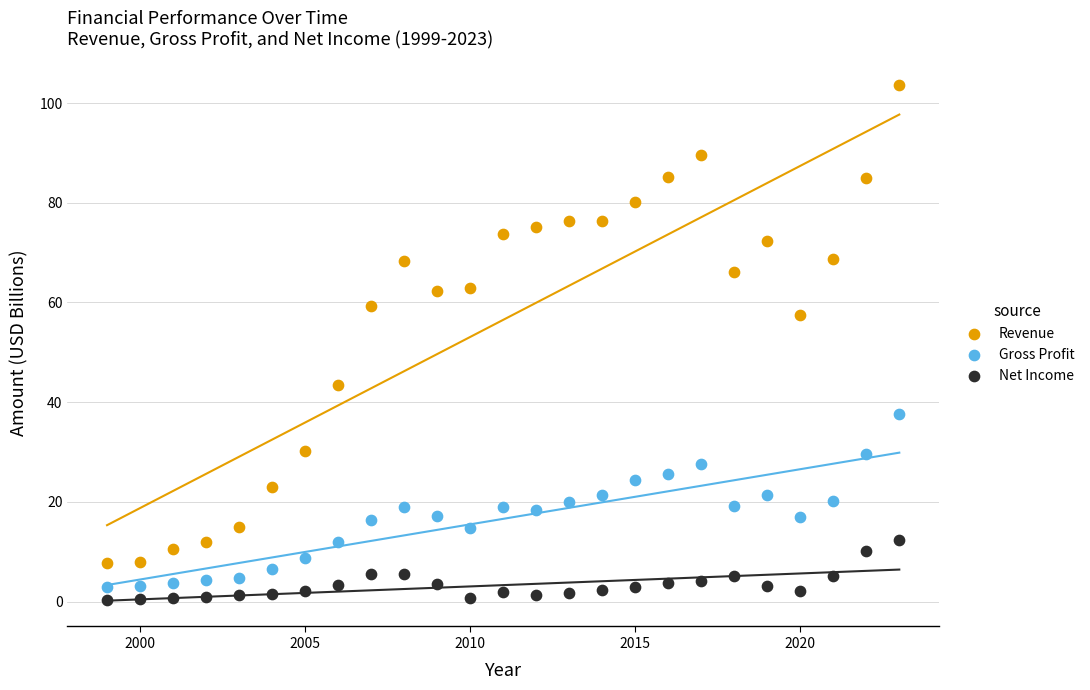

Which series has the widest spread of Y values?

Revenue